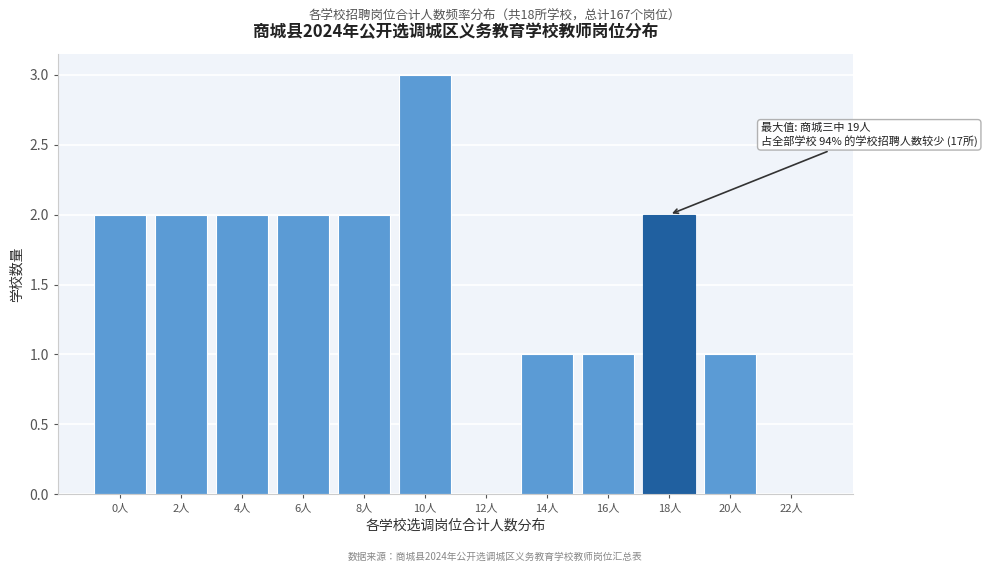

Reading left to right, what are all the values shown in this chart?

0人=2	2人=2	4人=2	6人=2	8人=2	10人=3	12人=0	14人=1	16人=1	18人=2	20人=1	22人=0